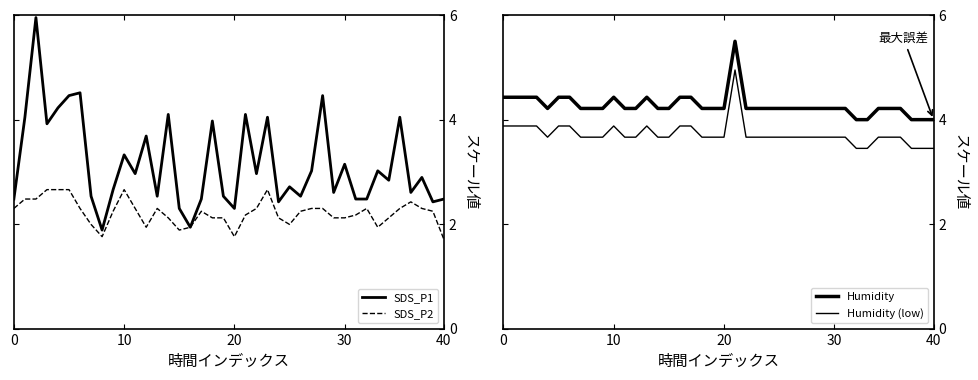

True or false: SDS_P2 and Humidity intersect in this chart.

False